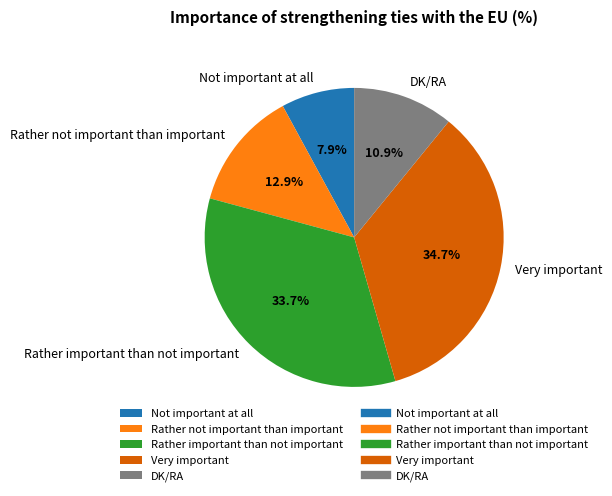

Which slice is the smallest?

Not important at all